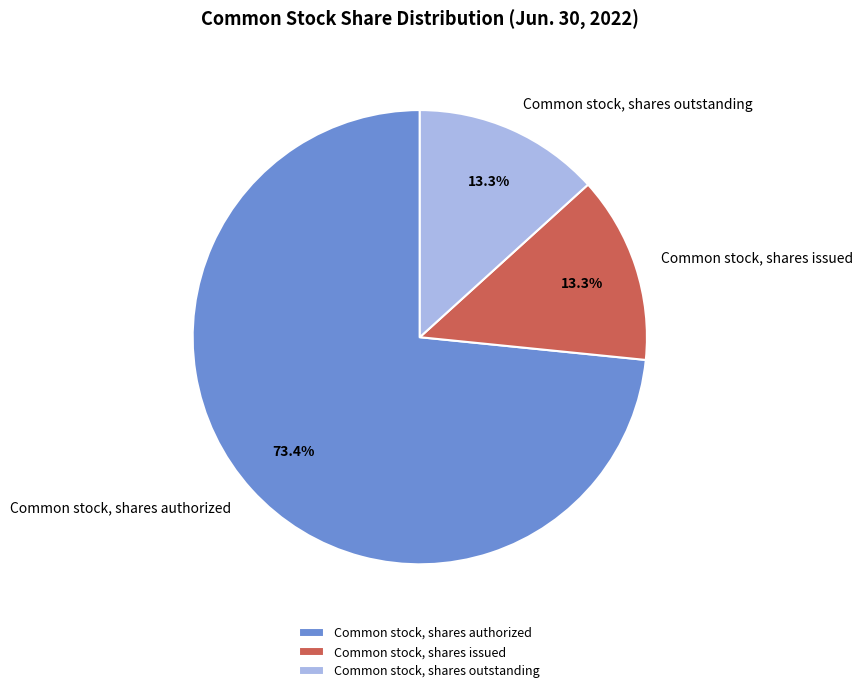

What percentage is the Common stock, shares authorized slice, to the nearest percent?

73%